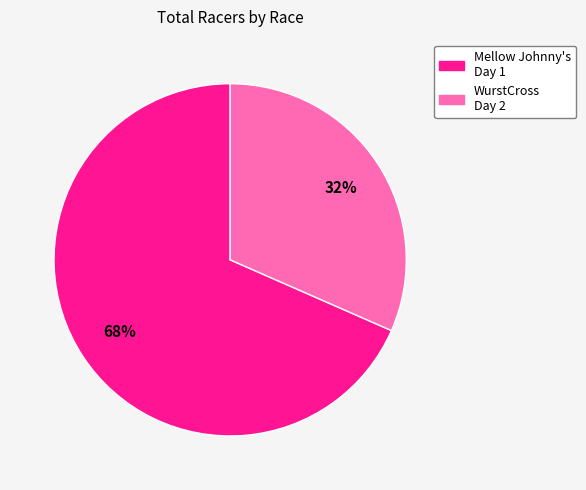

Is there a majority slice in this chart?

Yes